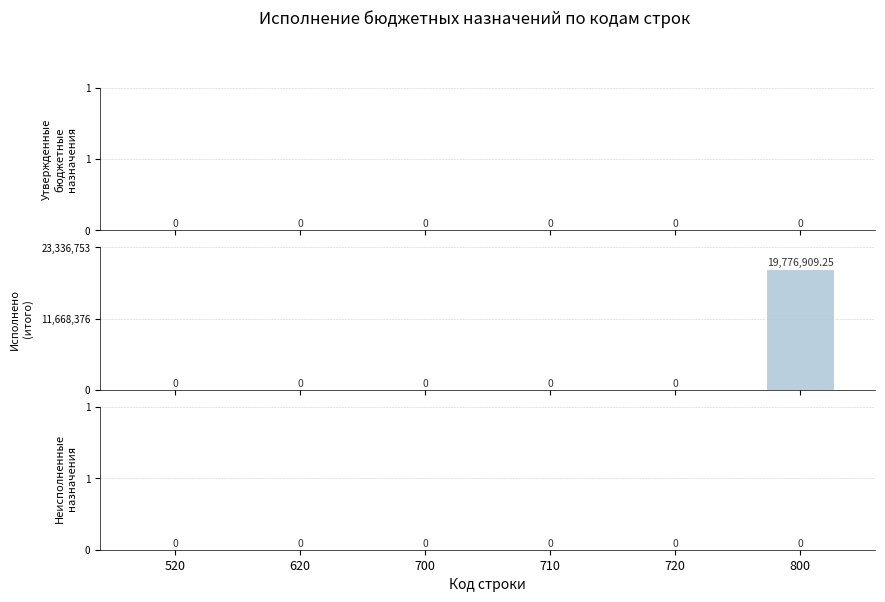

Reading right to left, list all the values displayed in this chart.

Утвержденные бюджетные назначения: 0.0	0.0	0.0	0.0	0.0	0.0
Исполнено (итого): 19776909.2	0.0	0.0	0.0	0.0	0.0
Неисполненные назначения: 0.0	0.0	0.0	0.0	0.0	0.0